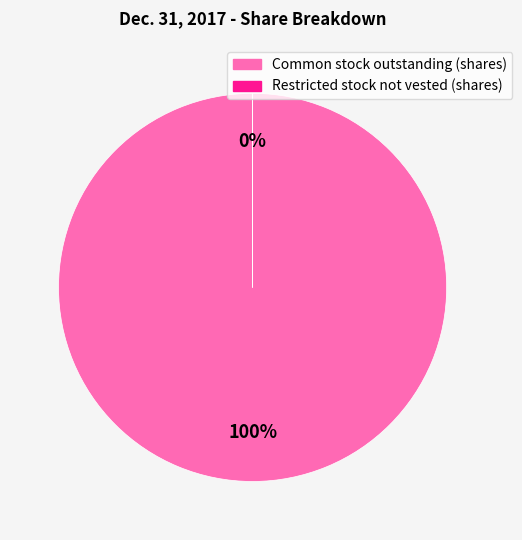

What is the largest slice in the pie chart?

Common stock outstanding (shares)